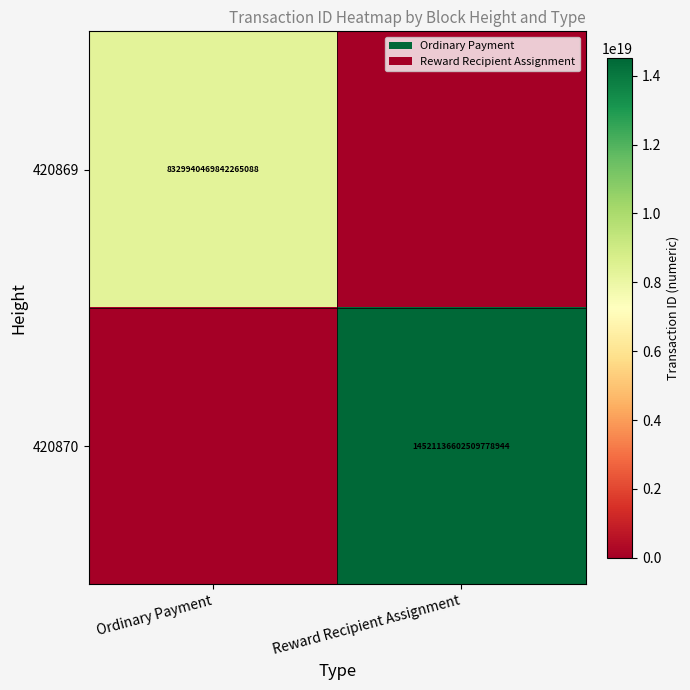

Is it true that 420869 equals 13789544739733536768 at Ordinary Payment?

False